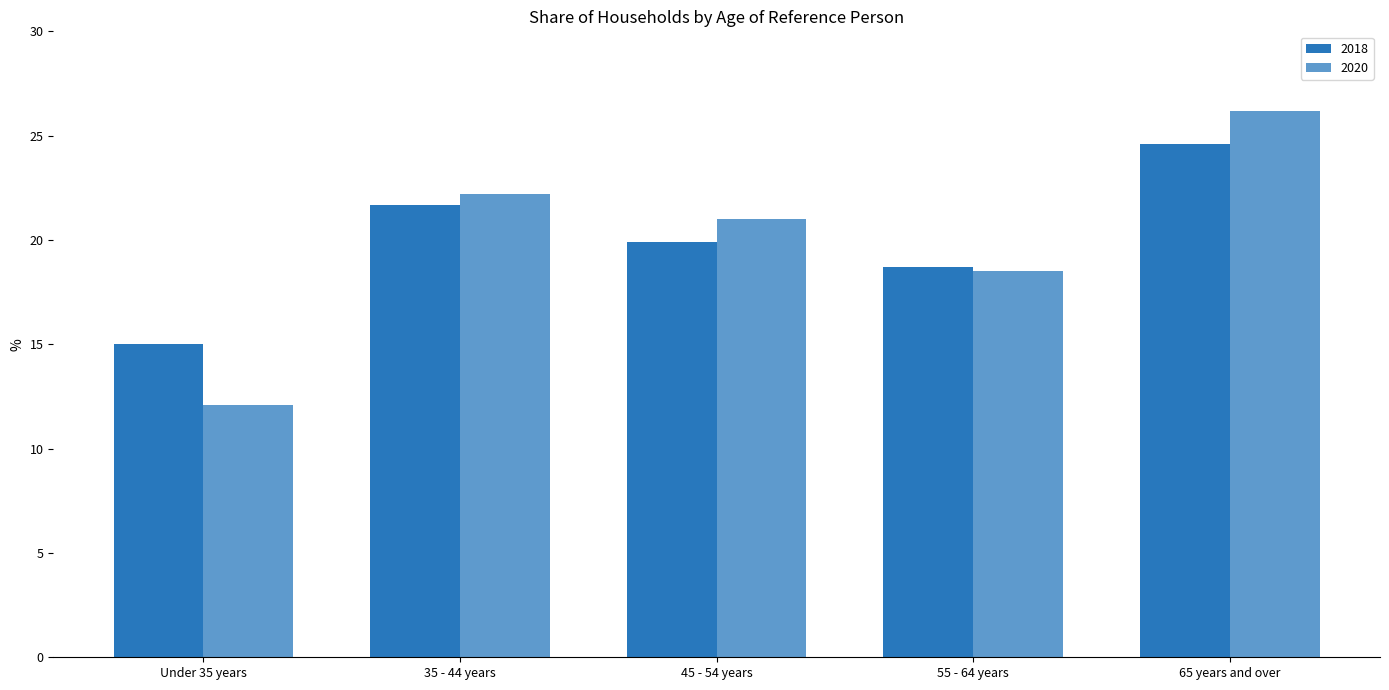

How many bars are there in total?

10